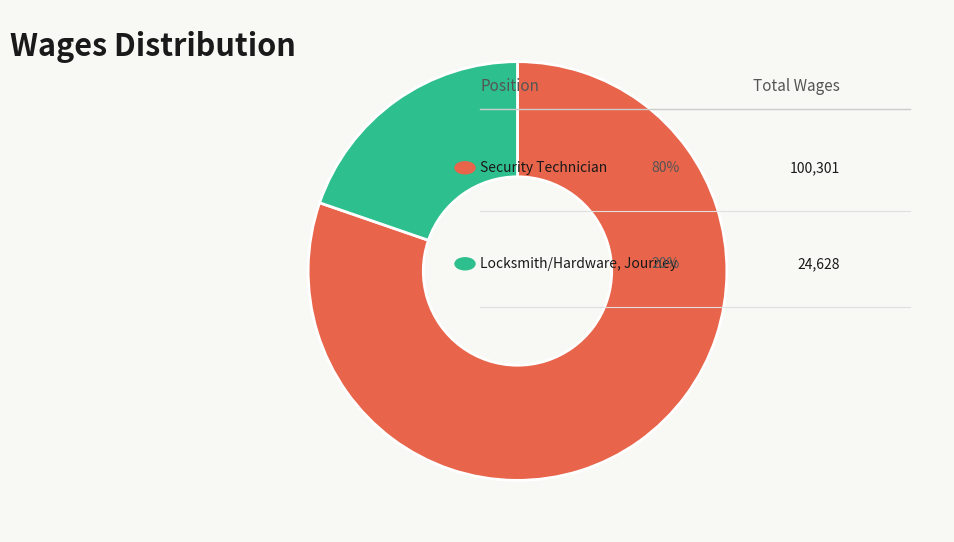

Does any single category account for the majority?

Yes